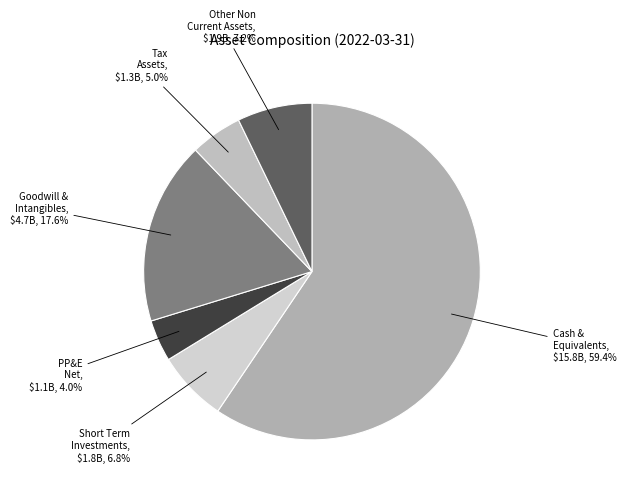

What is the largest slice in the pie chart?

Cash & Equivalents